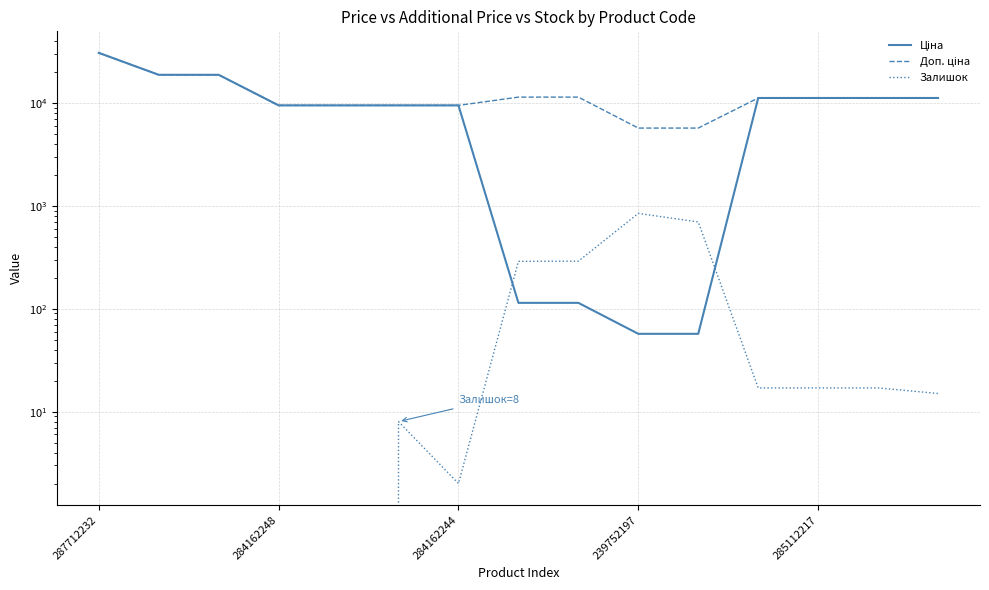

How many positive values does the Залишок series have?

10